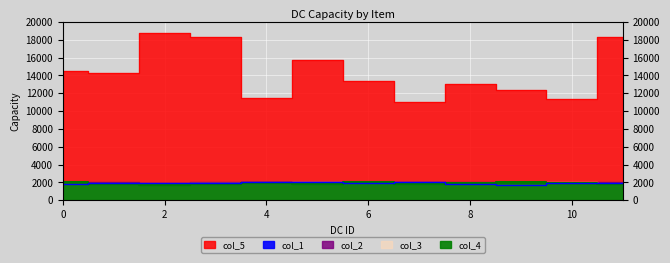

How many values in the col_4 series are below 1916?

6